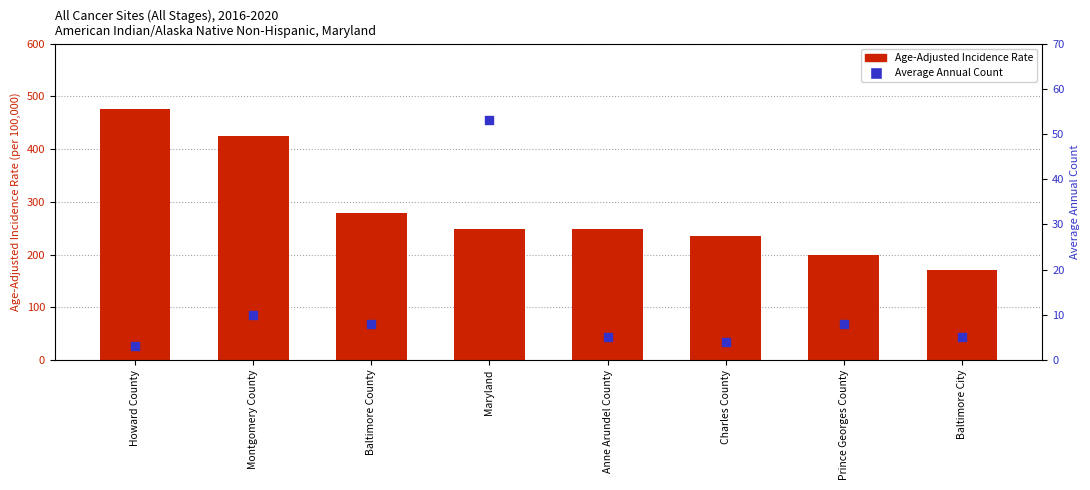

What are all the series names shown in the legend?

Age-Adjusted Incidence Rate, Average Annual Count